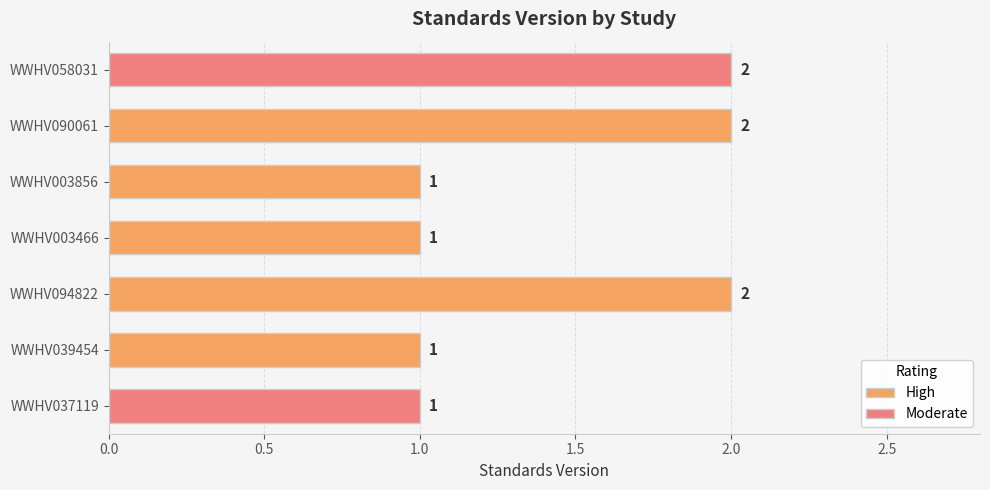

Are the bars grouped side by side (vs. stacked)?

No